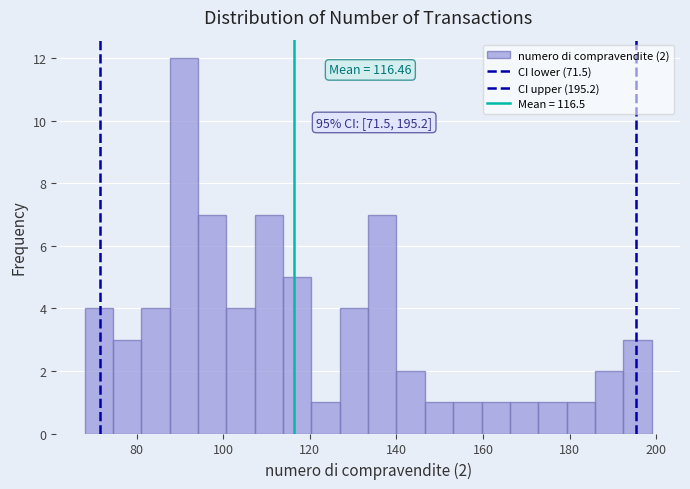

Read against the x-axis, roughly where is the centre of the tallest bar?

90